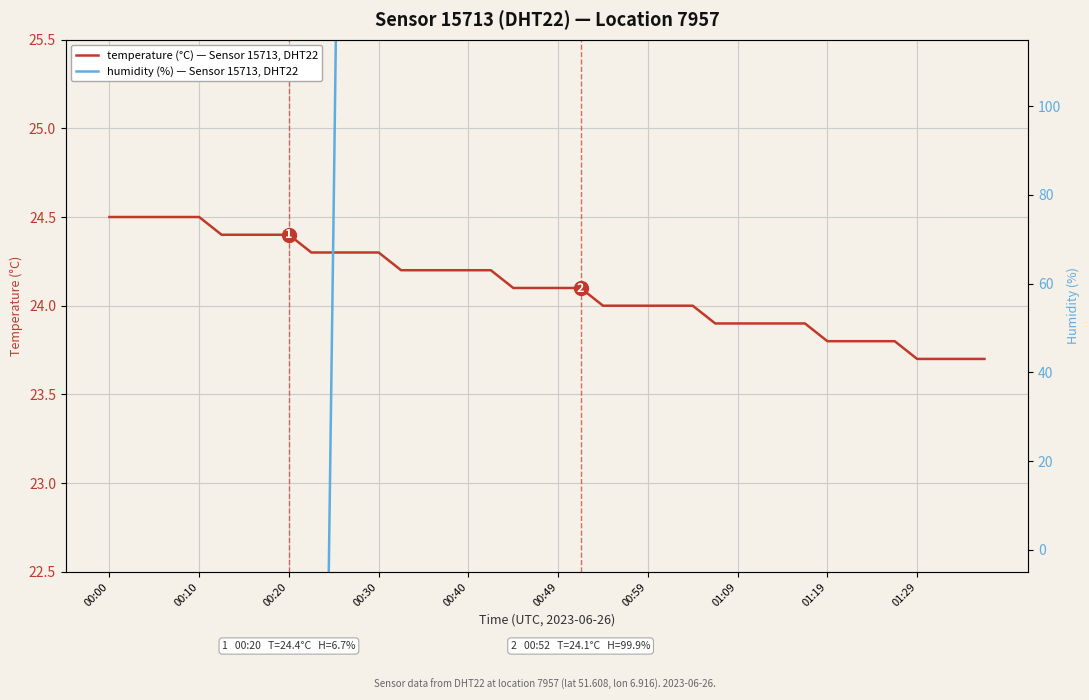

What are all the series names shown in the legend?

temperature (°C) — Sensor 15713, DHT22, humidity (%) — Sensor 15713, DHT22